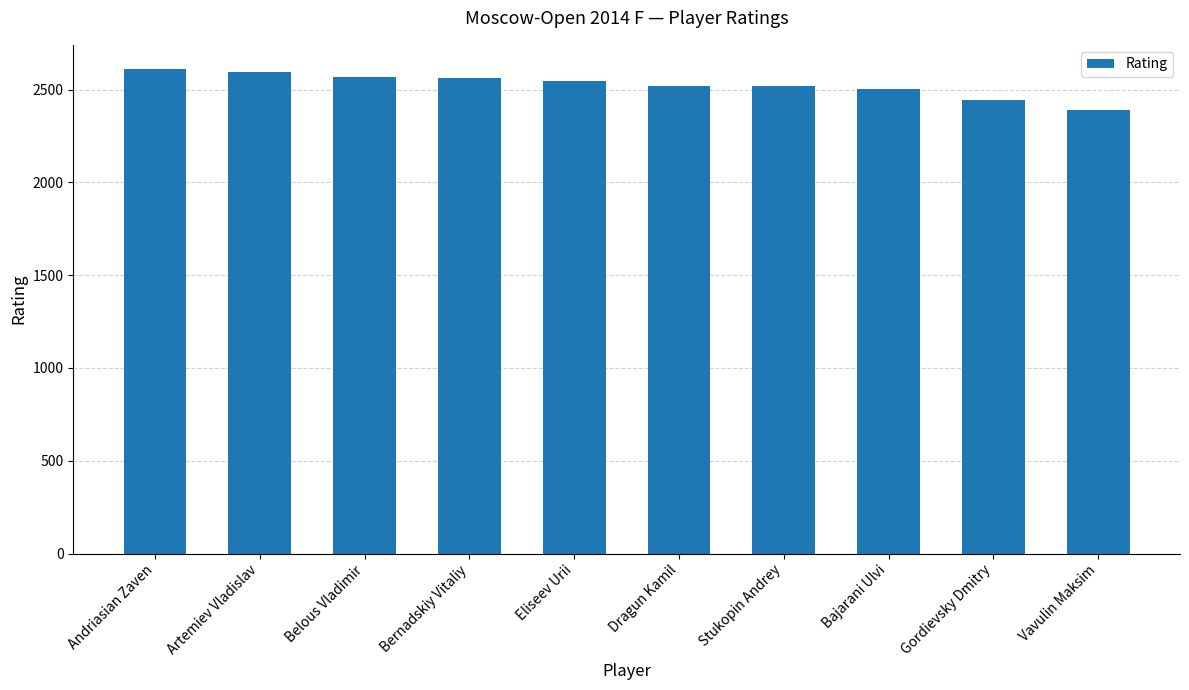

How many bars are there in total?

10